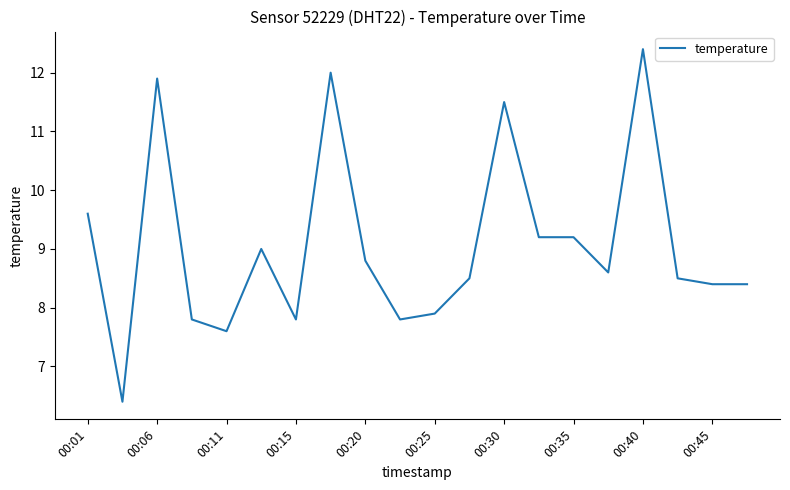

What is the greatest value displayed?

12.4